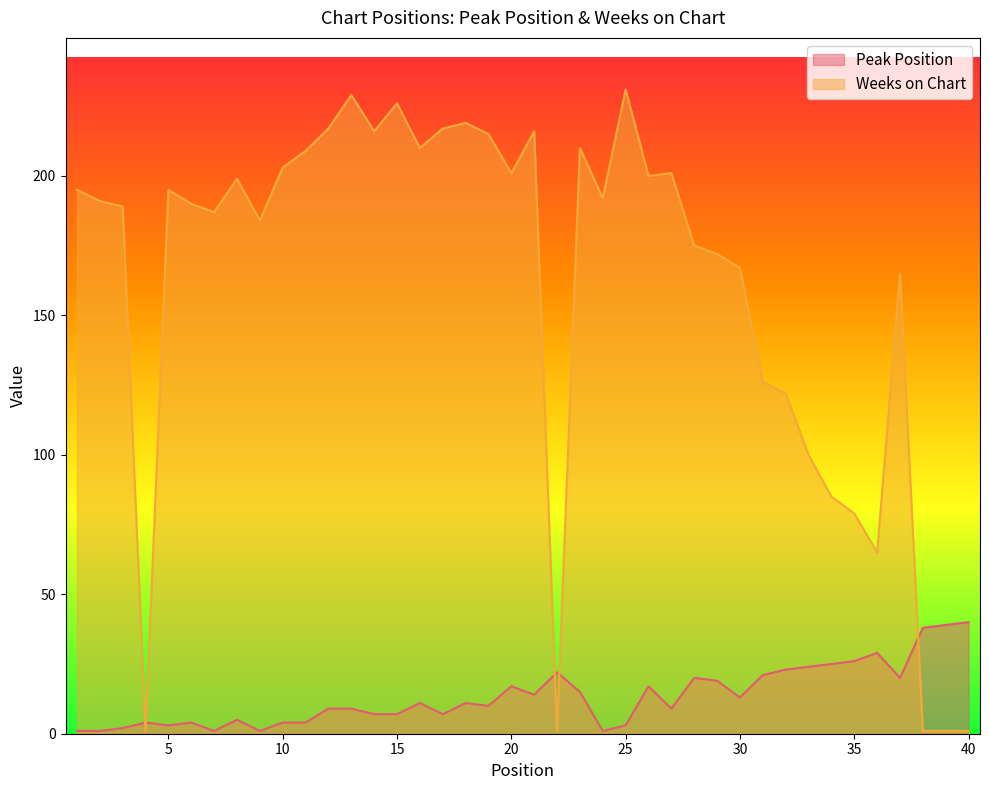

At which category does Peak Position reach its first local peak?

4